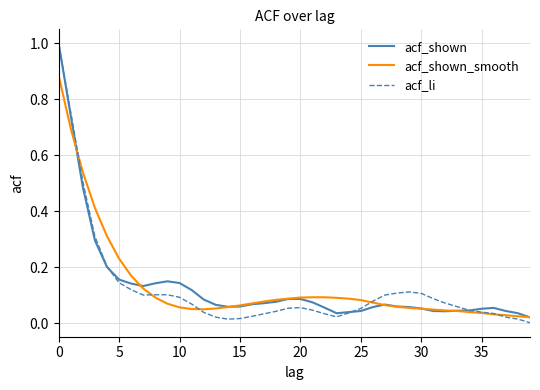

Which series has the widest spread of values?

acf_li